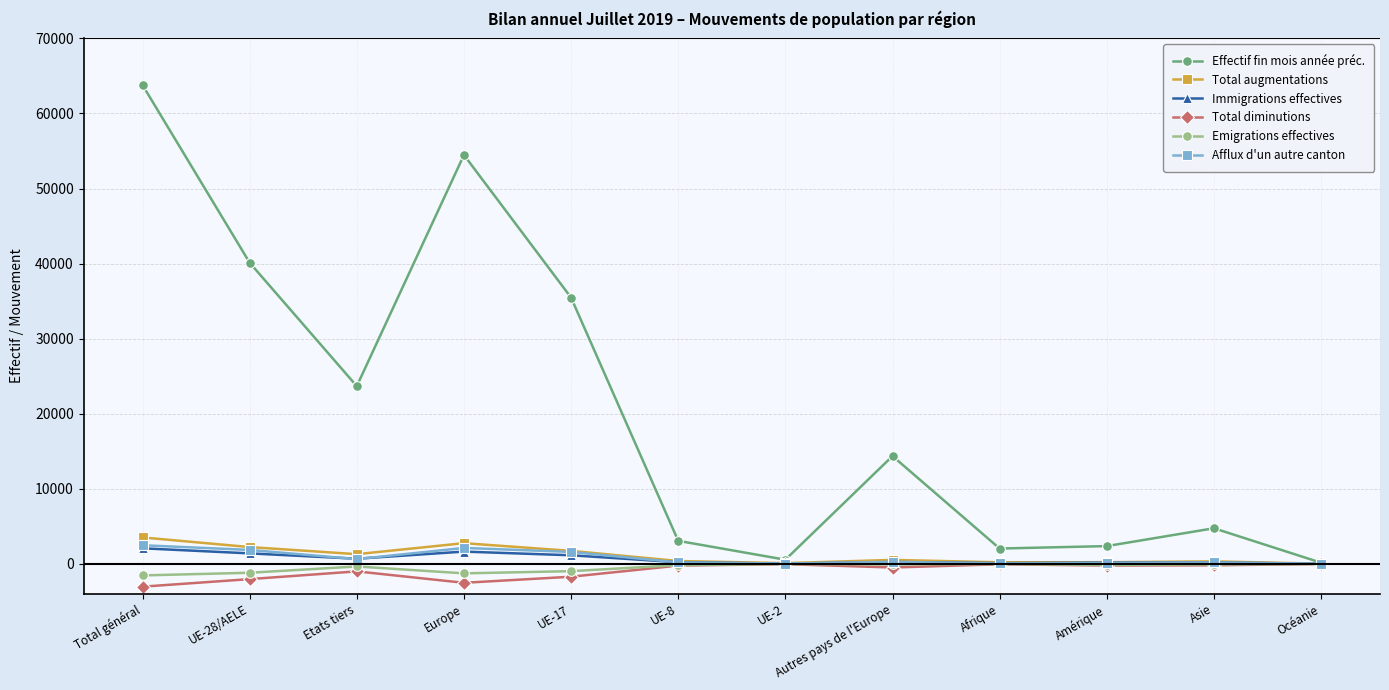

Is the value of Effectif fin mois année préc. at UE-28/AELE greater than the value of Emigrations effectives at Total général?

Yes